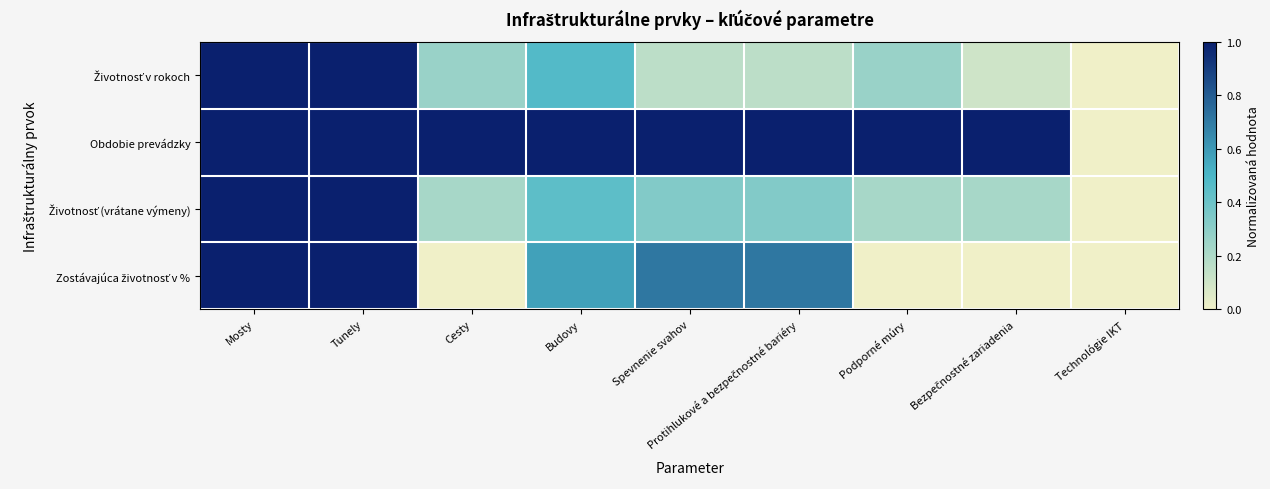

How many categories are shown in the chart?

9